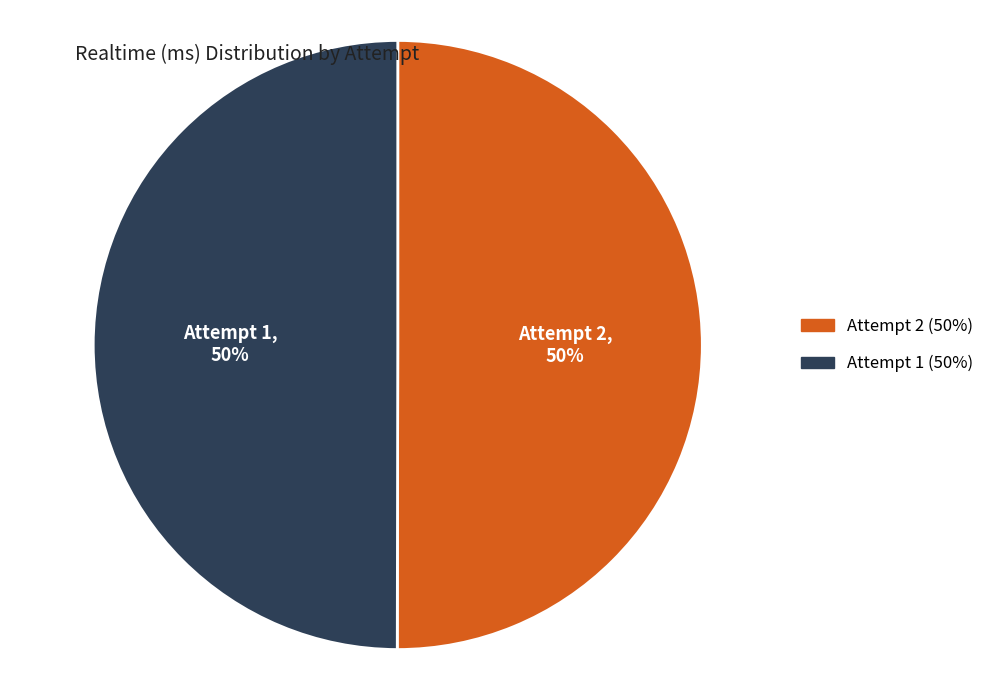

What is the ratio of the value at Attempt 2 to the value at Attempt 1?

1.0